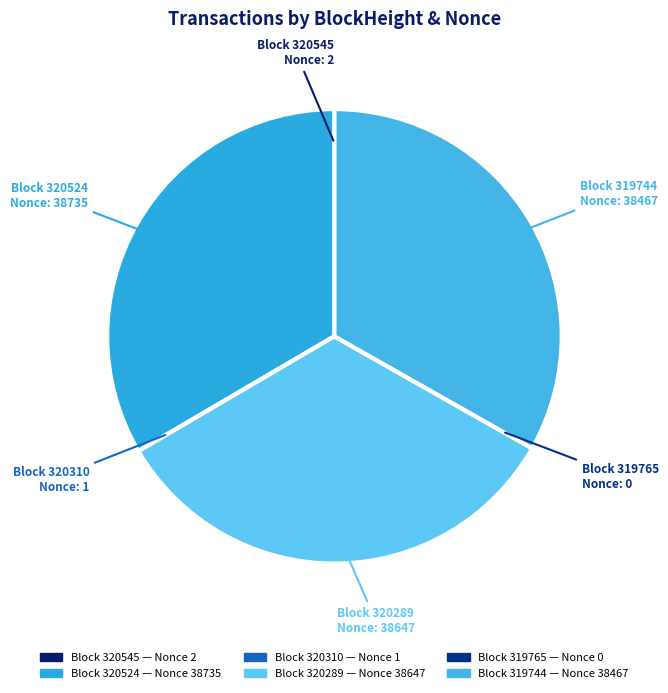

What is the smallest slice in the pie chart?

319765